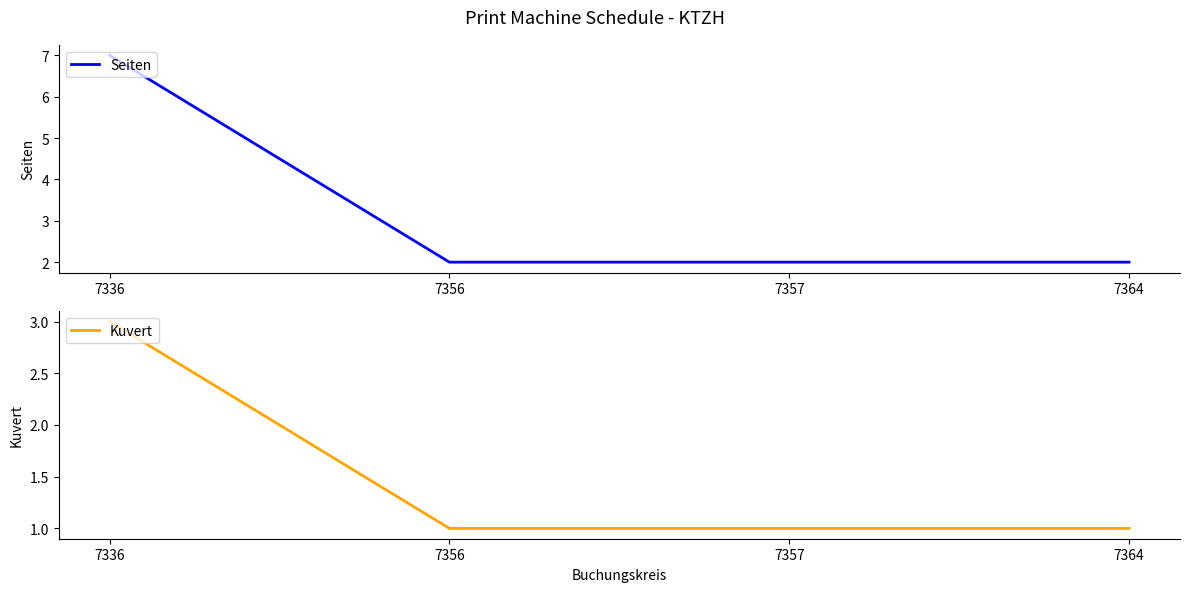

How many lines are shown in the chart?

2